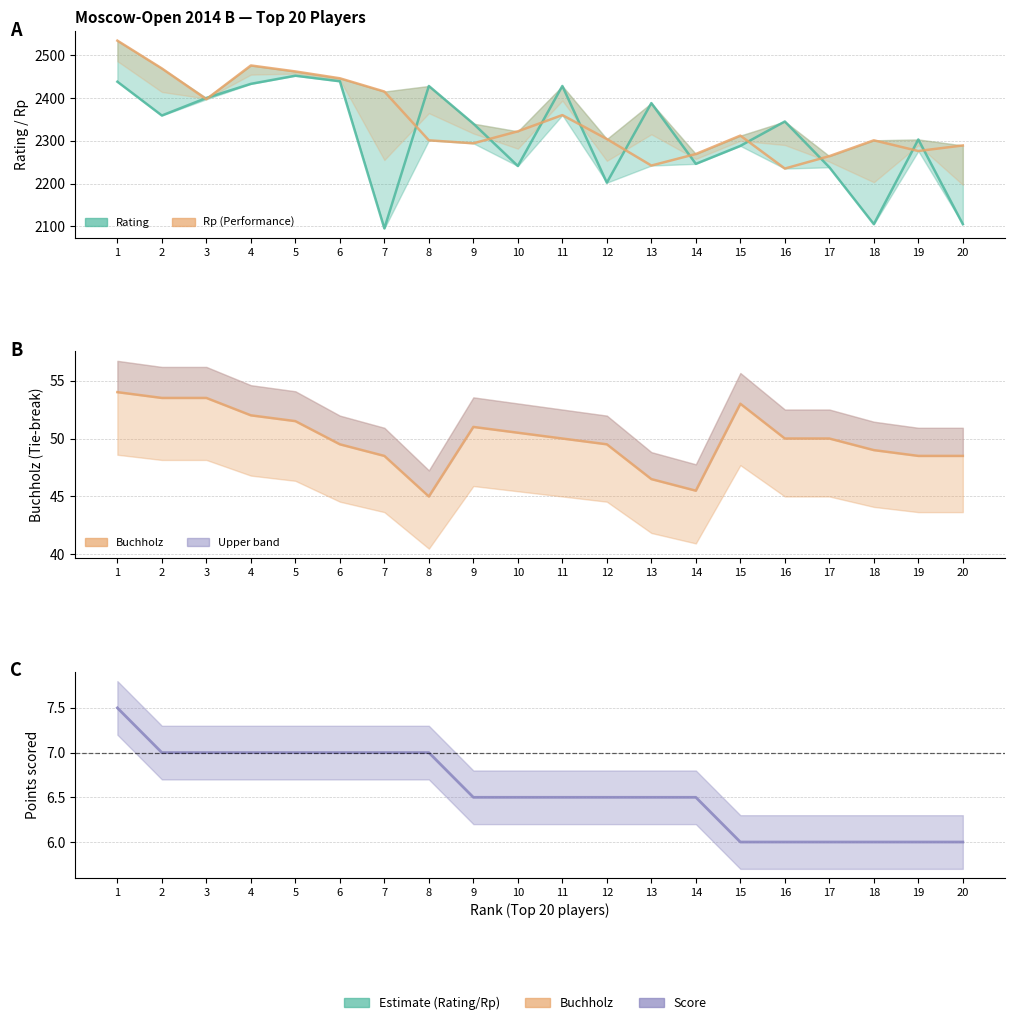

At which category does the chart reach its minimum across all series?

15